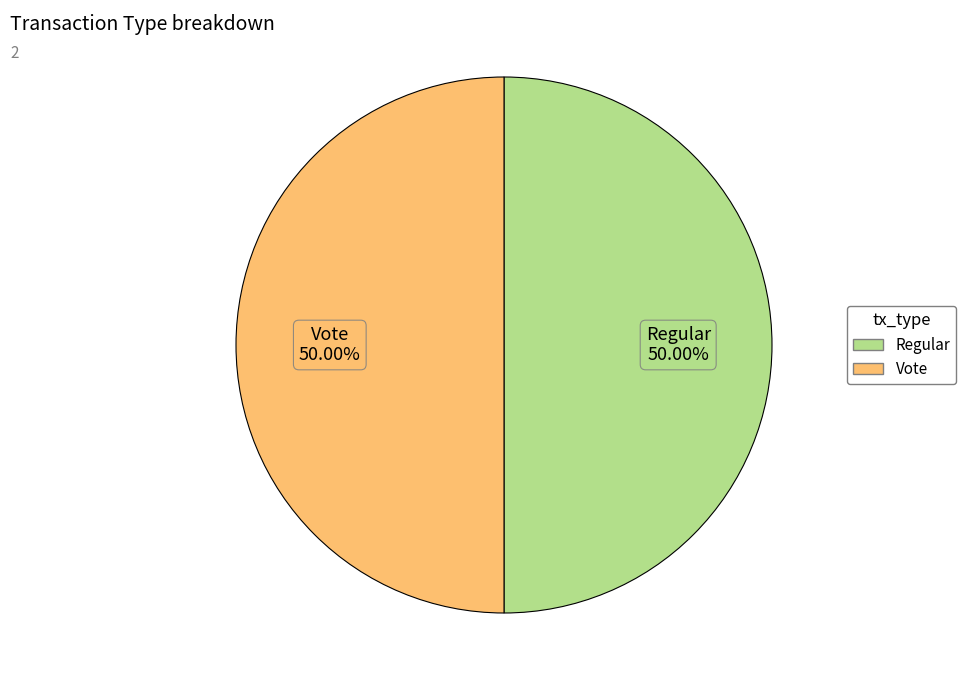

Count the number of slices in the pie.

2